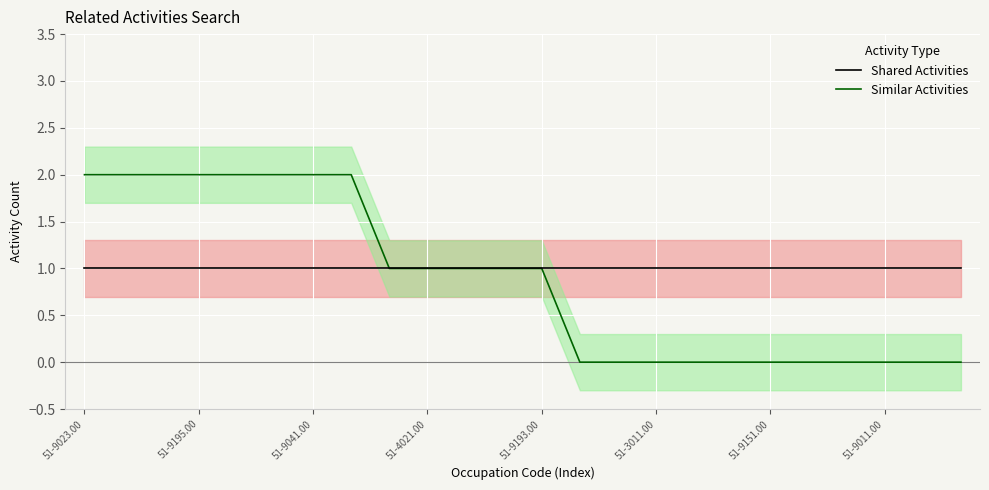

Which series changed the most between 51-9023.00 and 14?

Similar Activities